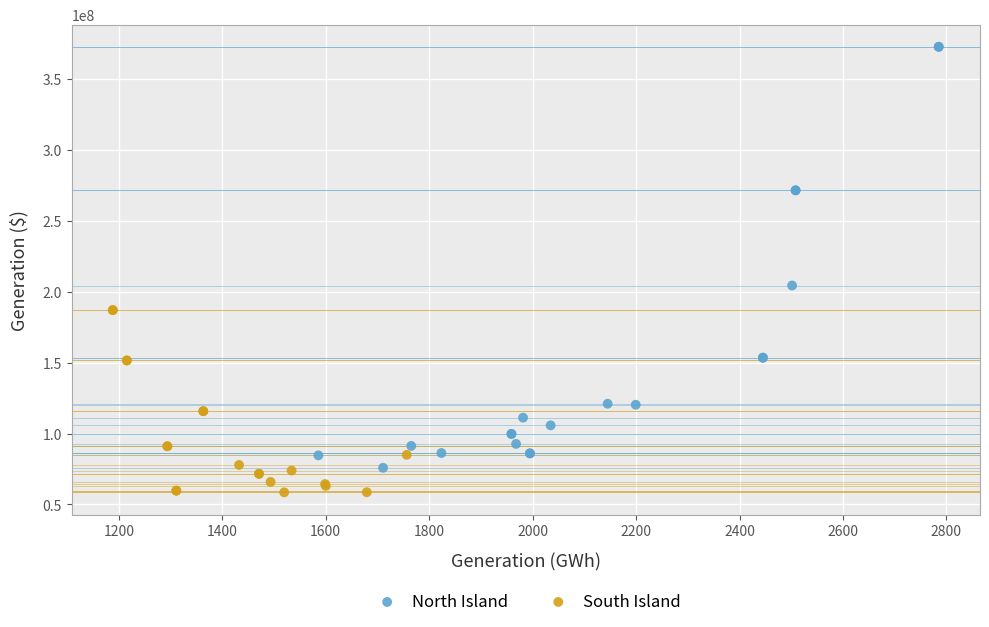

Which series contains the highest Y value?

North Island